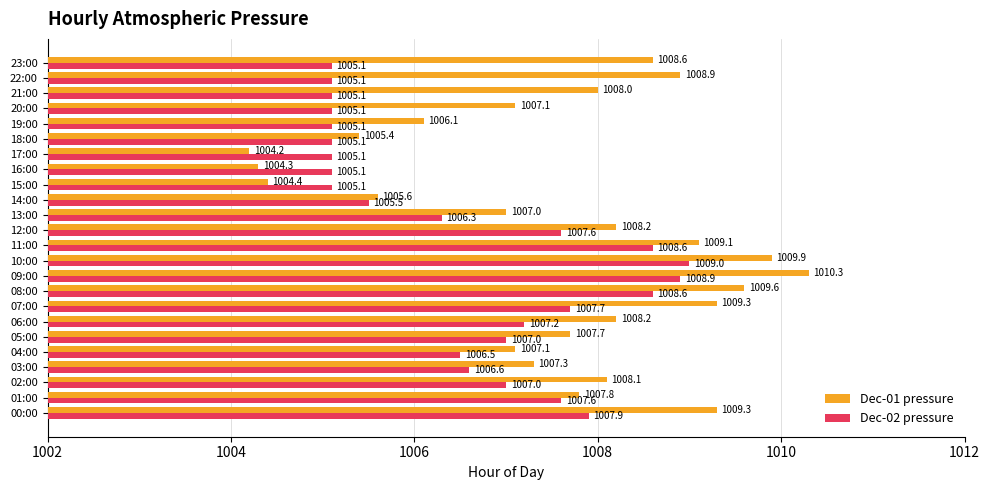

What is the average value of the Dec-02 pressure series?

1006.6